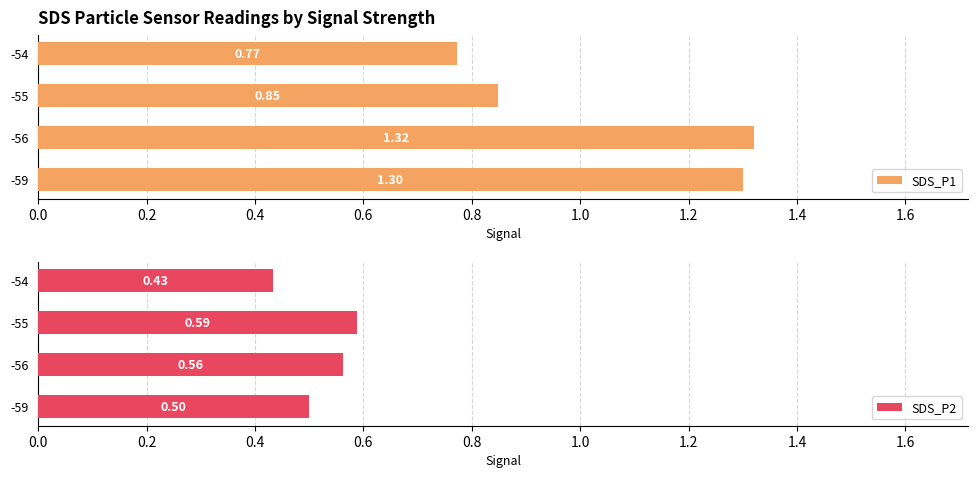

List the labels in order of SDS_P1 value, largest first.

-56, -59, -55, -54